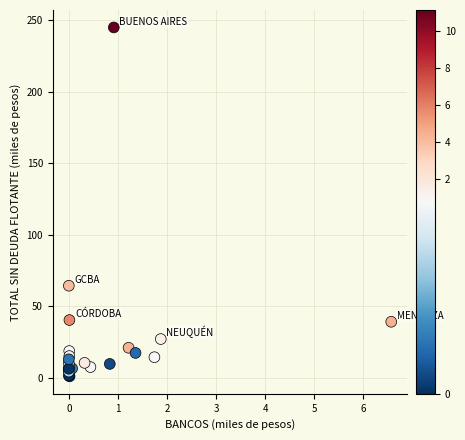

What Y value in the scatter plot is closest to 122?

64.3